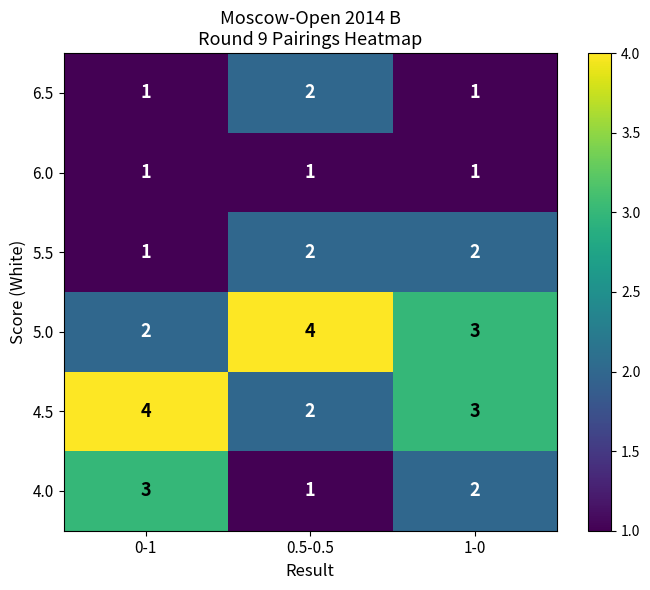

Reading left to right, extract all data points from this chart.

6.5: 1	2	1
6.0: 1	1	1
5.5: 1	2	2
5.0: 2	4	3
4.5: 4	2	3
4.0: 3	1	2